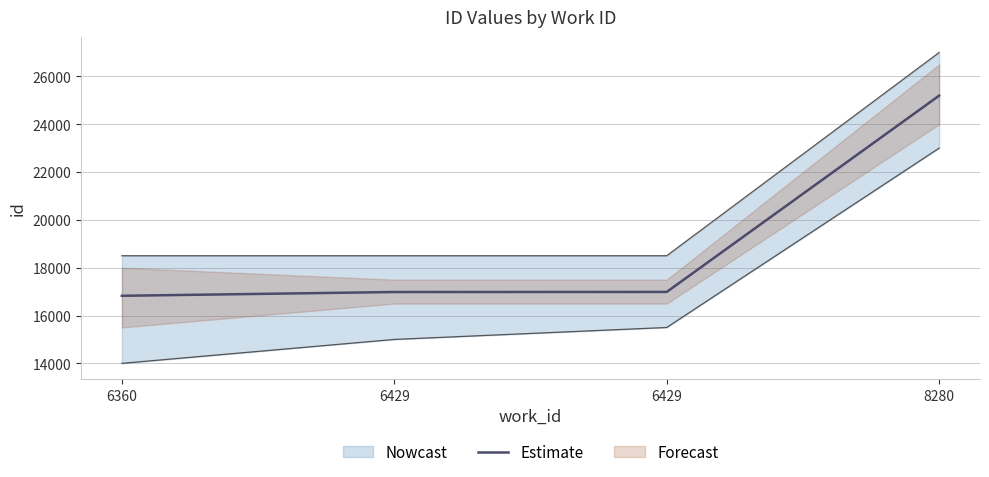

At which label is the value closest to 21010?

6429